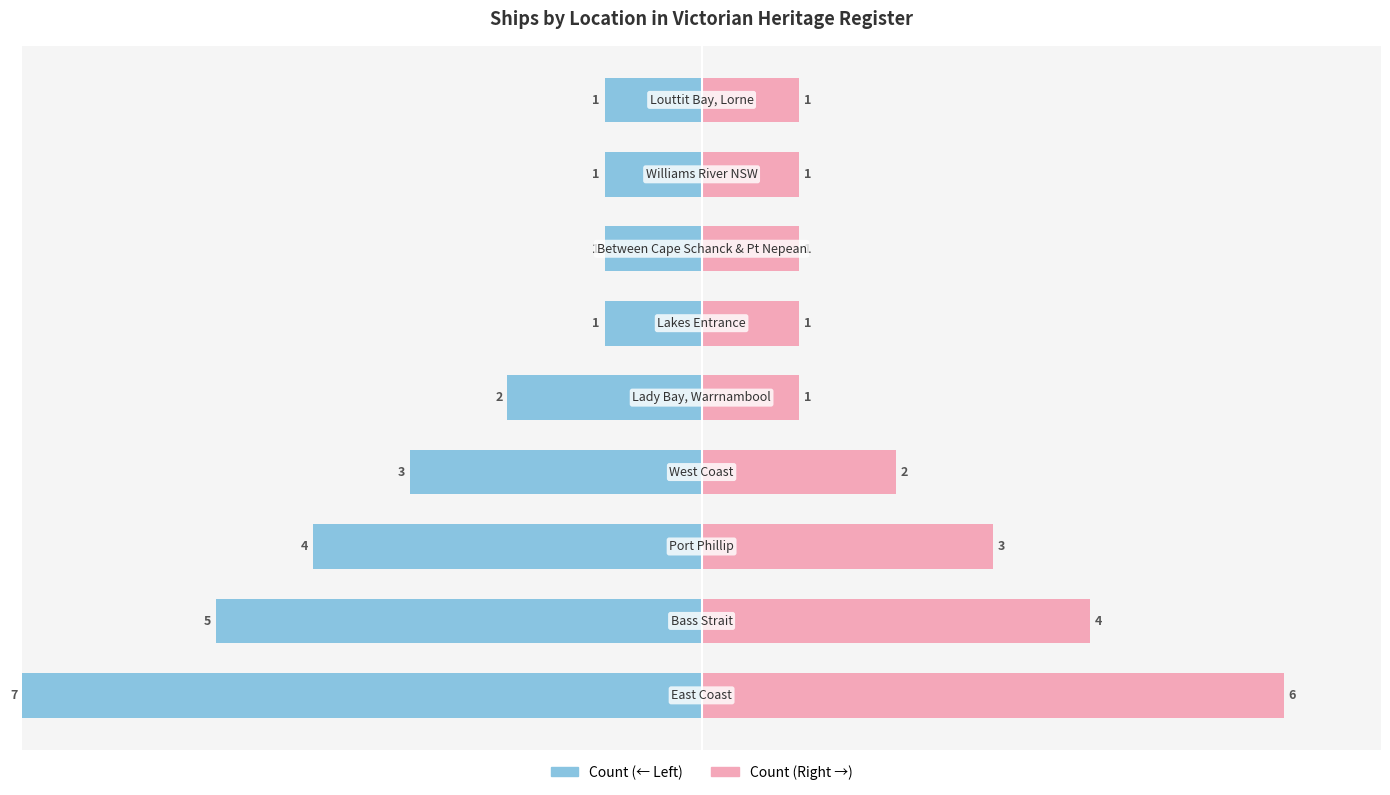

How many groups of bars are there?

9